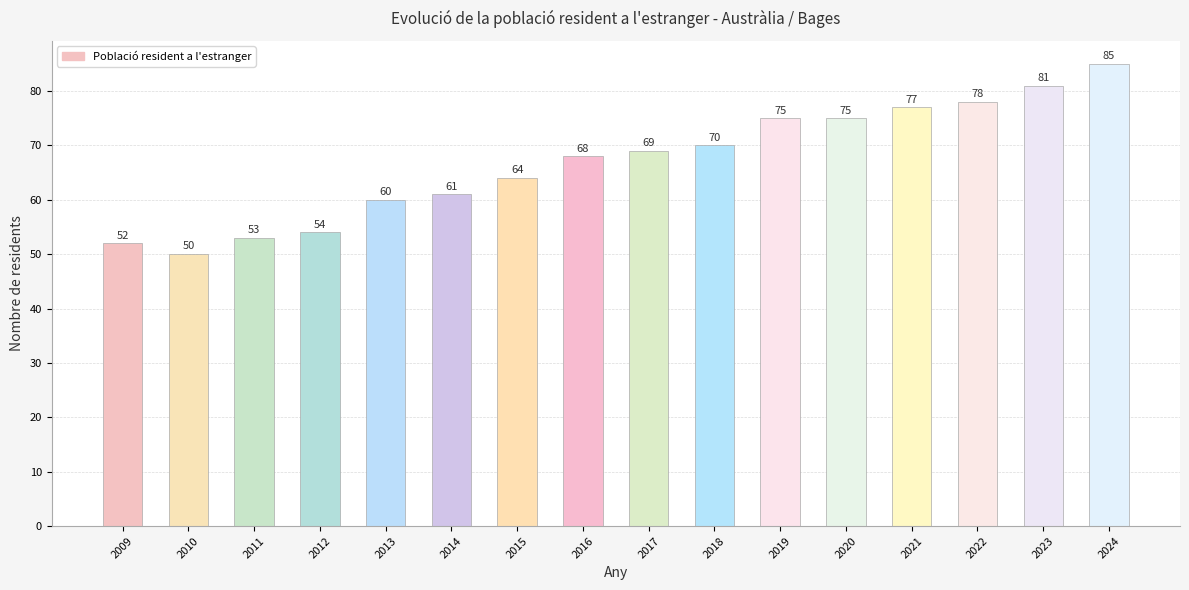

What is the greatest value displayed?

85